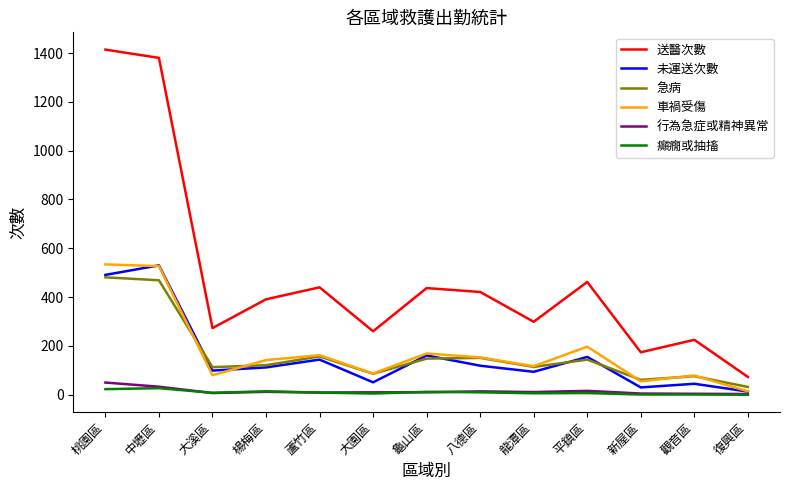

At how many categories does at least one series exceed 1072?

2